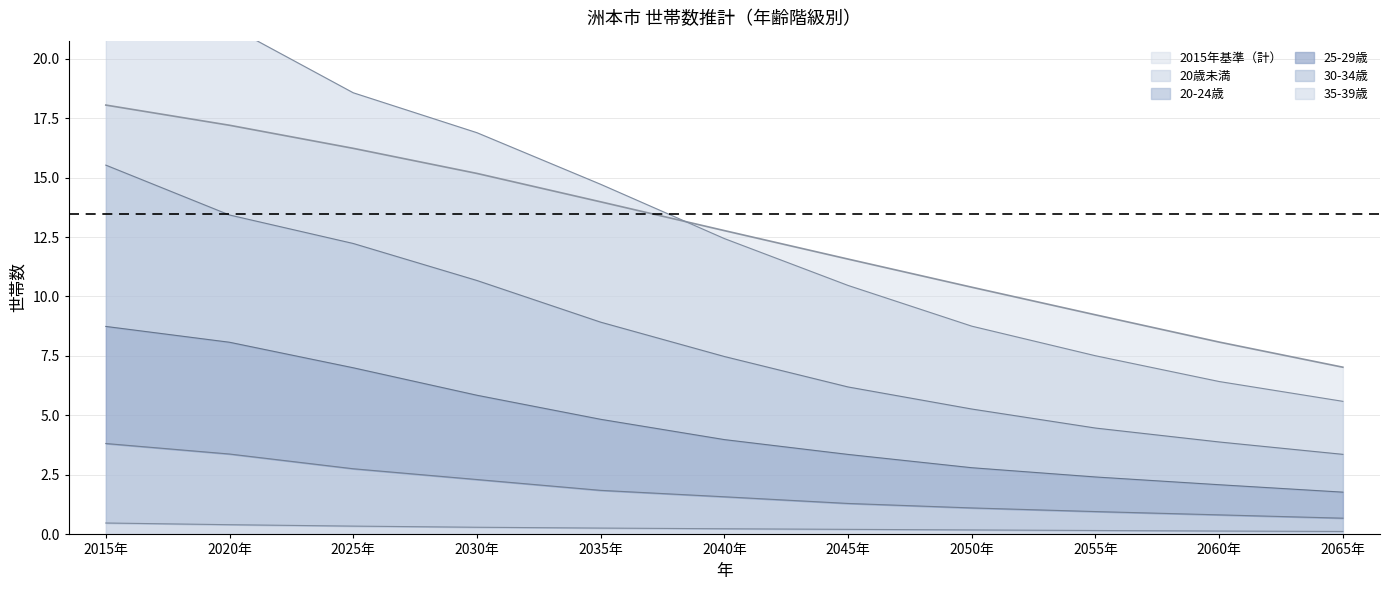

What are all the series names shown in the legend?

2015年基準, 20歳未満, 20-24歳, 25-29歳, 30-34歳, 35-39歳